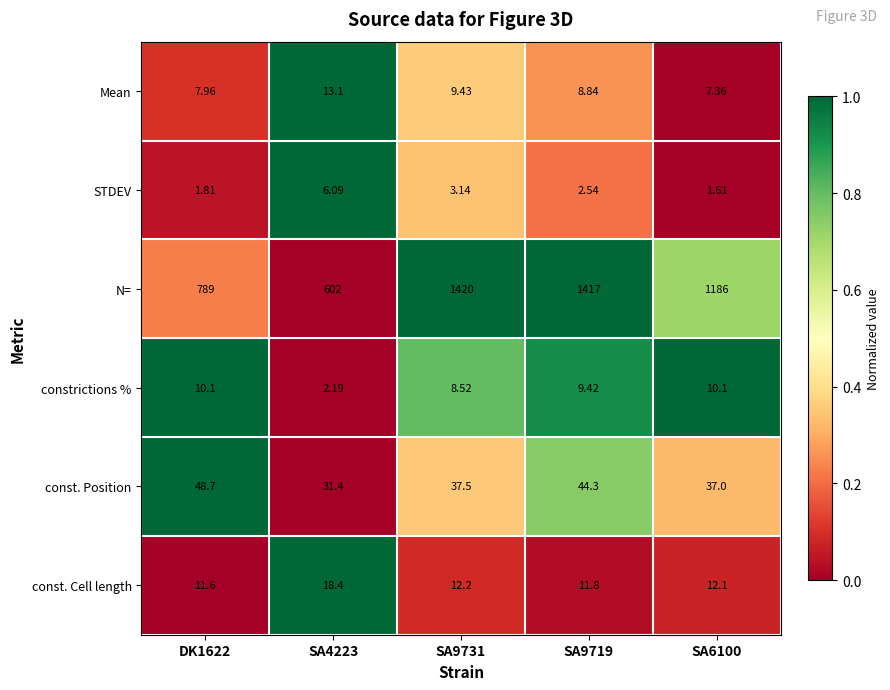

At which category is the sum across all series the highest?

SA9719